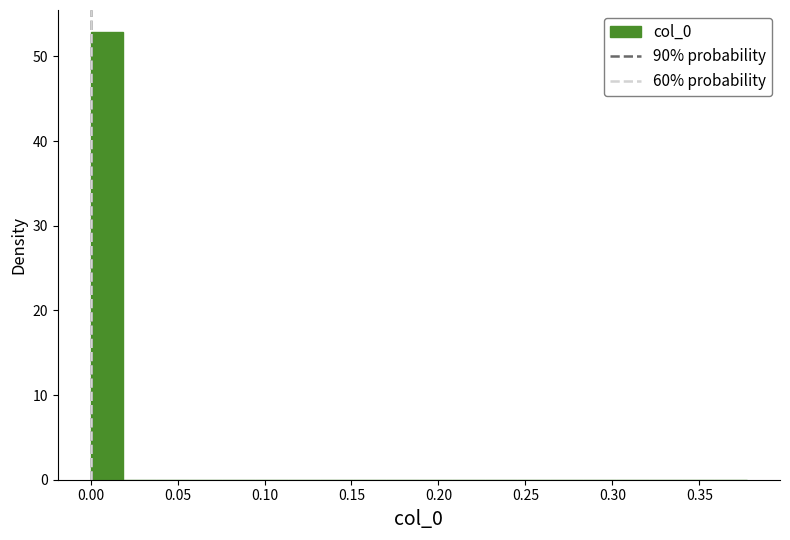

Around what value on the x-axis is the tallest bar? Give the approximate position of its centre, as read against the axis.

0.010